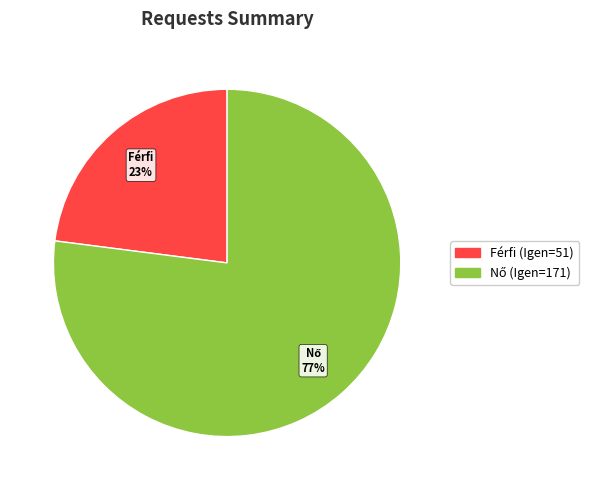

Does any single category account for the majority?

Yes